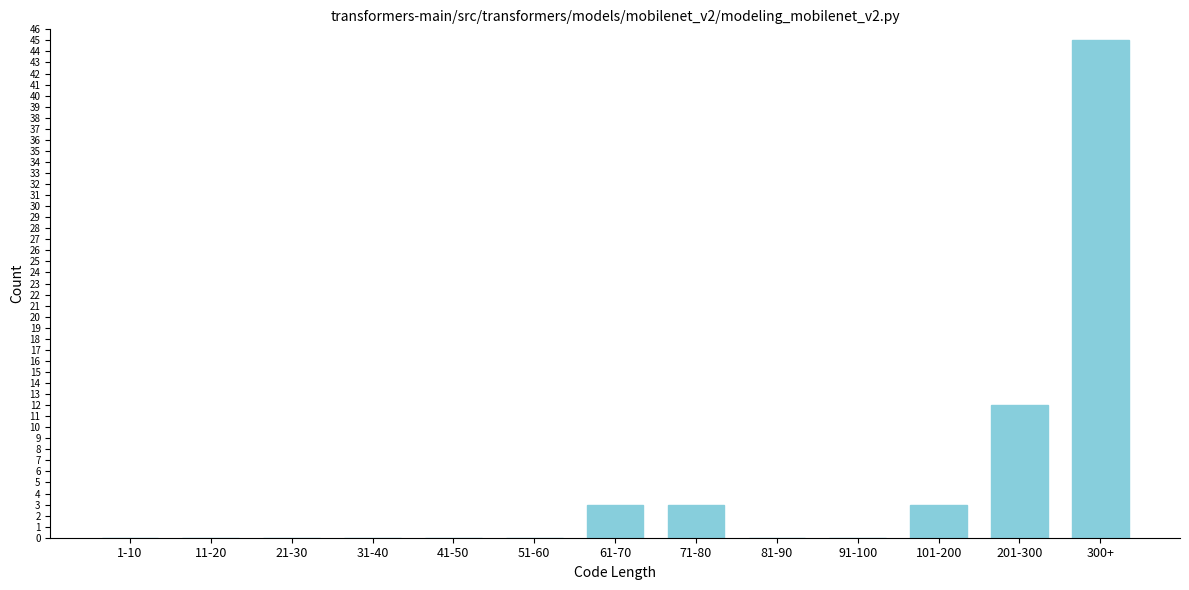

Reading left to right, list all the values displayed in this chart.

1-10=0	11-20=0	21-30=0	31-40=0	41-50=0	51-60=0	61-70=3	71-80=3	81-90=0	91-100=0	101-200=3	201-300=12	300+=45